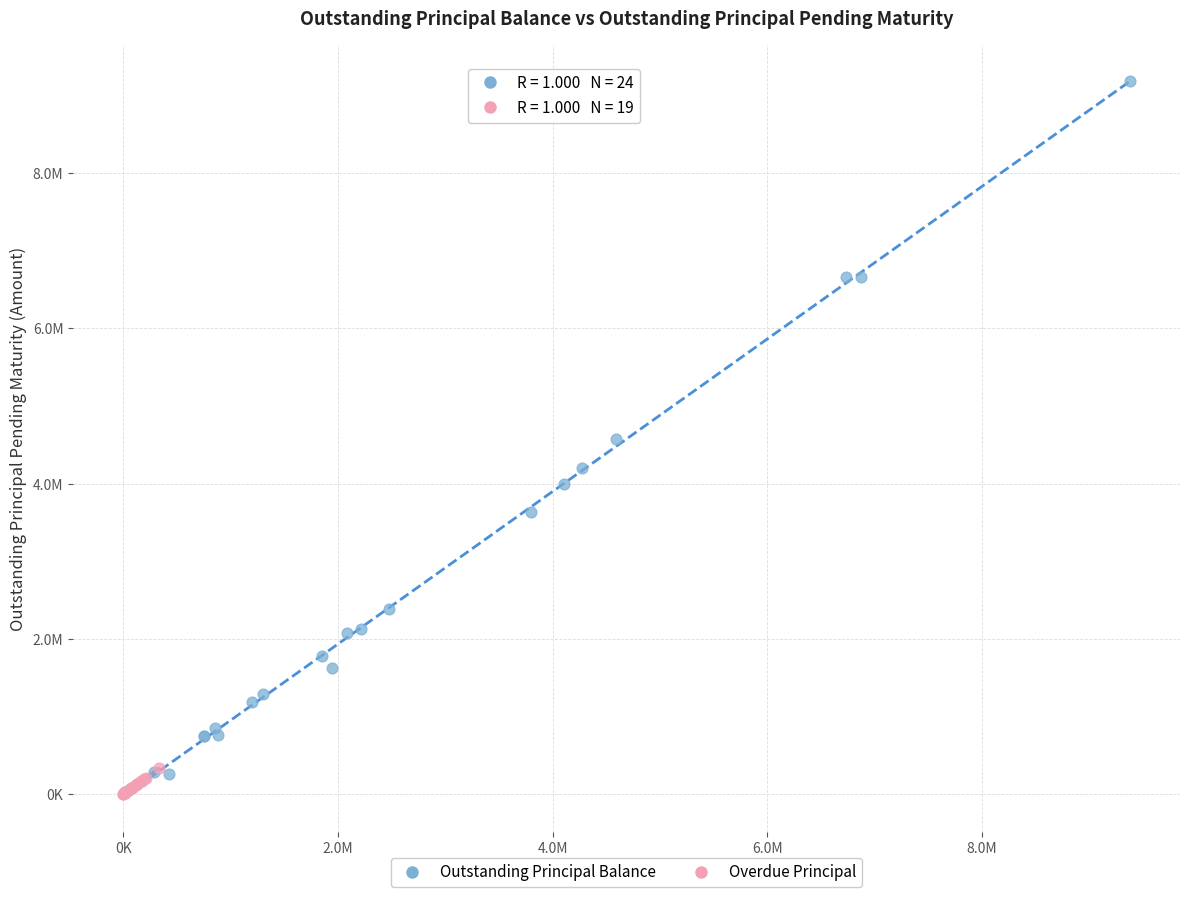

What are all the series names shown in the legend?

Outstanding Principal Balance, Overdue Principal